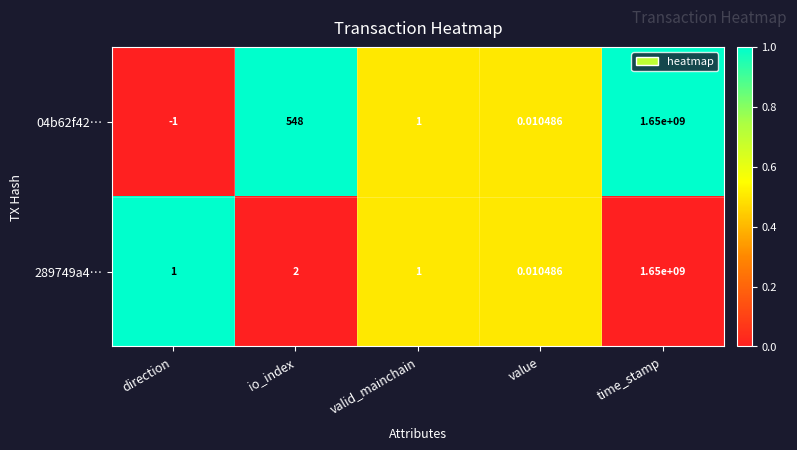

List the labels in order of 04b62f42… value, largest first.

time_stamp, io_index, valid_mainchain, value, direction